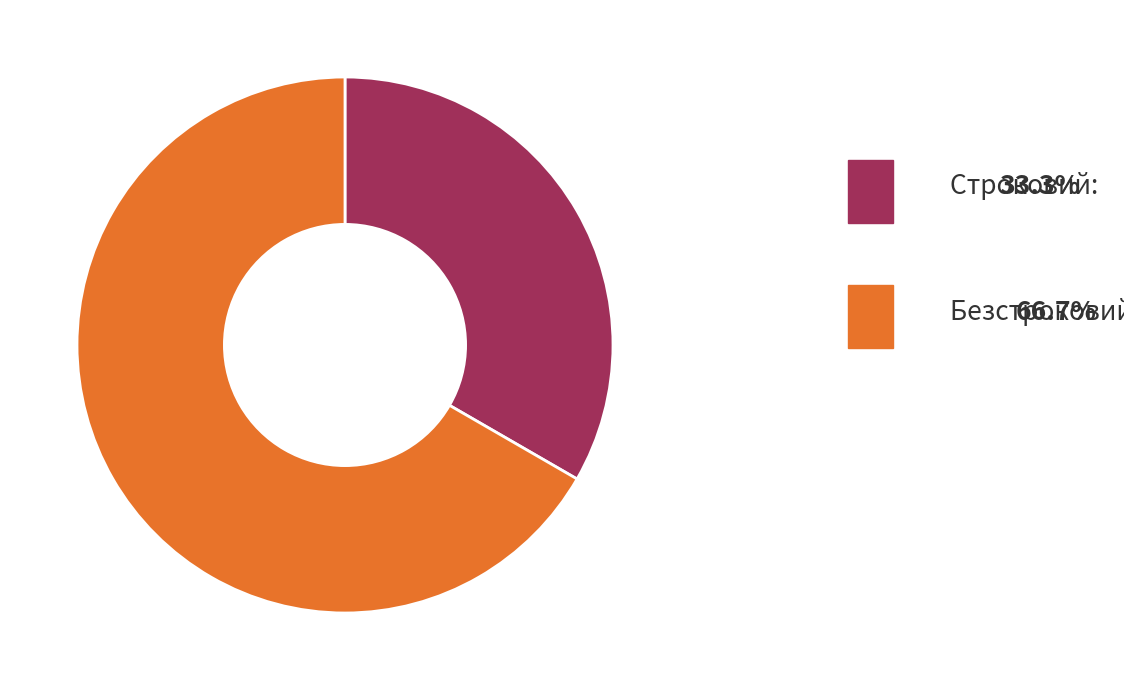

Is there any slice that represents more than half of the pie?

Yes